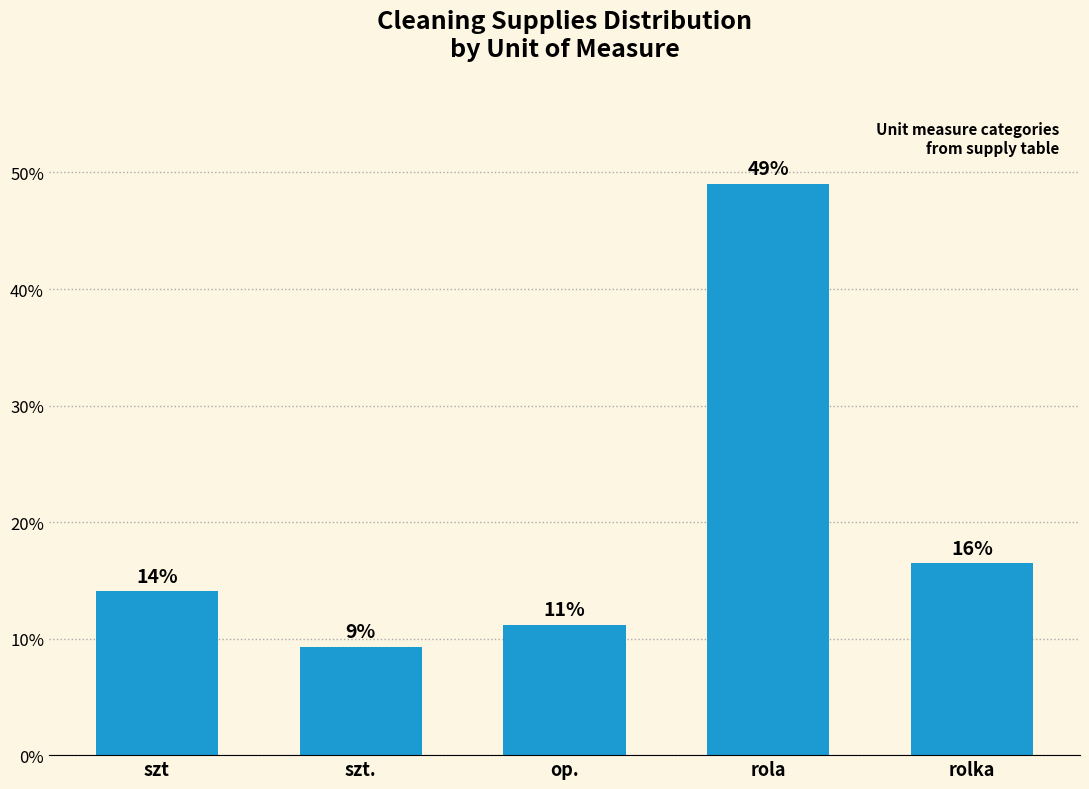

Are the bars horizontal?

No